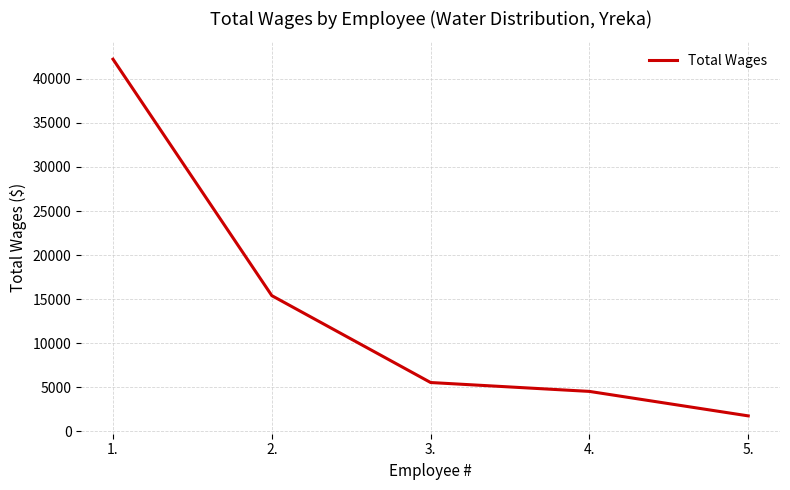

Reading right to left, transcribe all the data shown in this chart.

1722	4503	5513	15385	42249